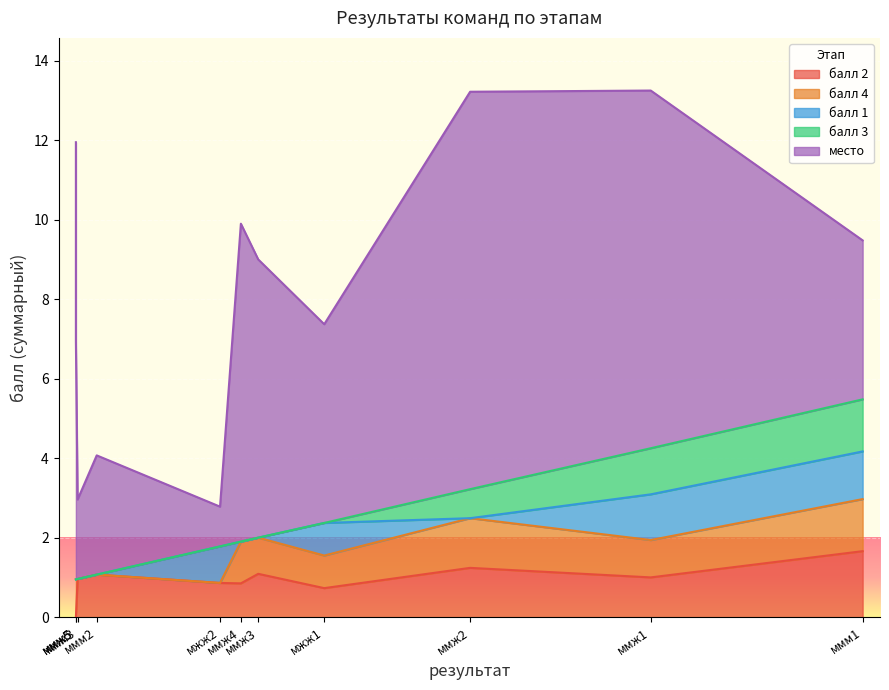

List the series in order of their peak value, lowest first.

балл 1, балл 4, балл 3, балл 2, место